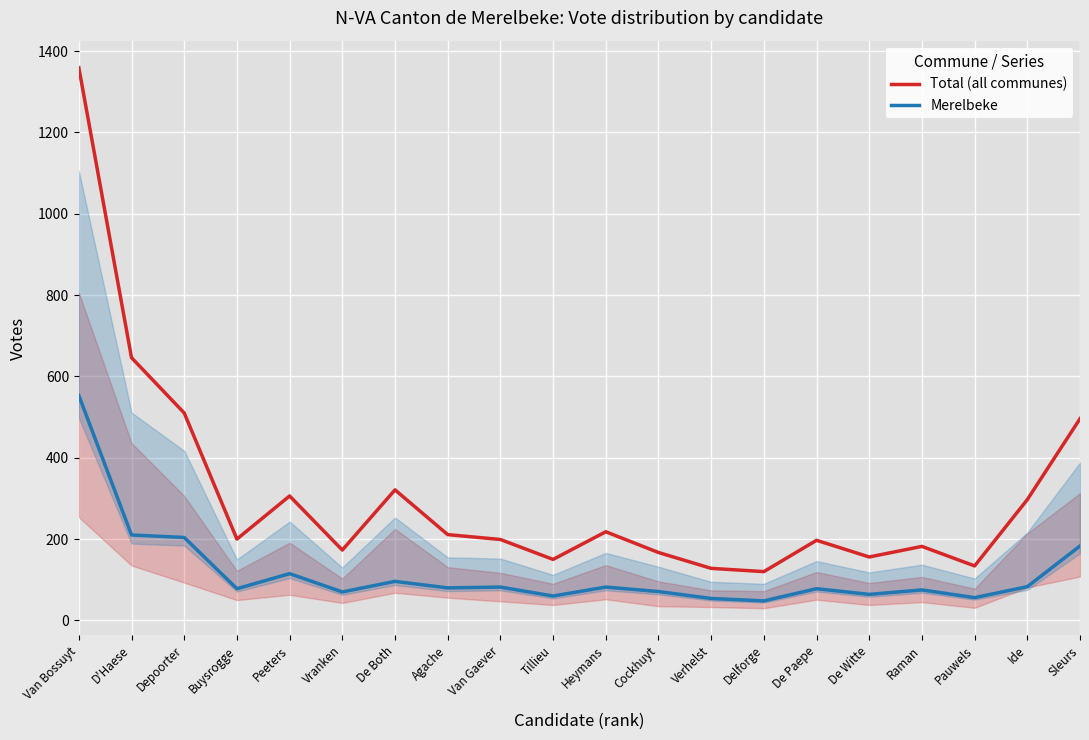

True or false: Merelbeke and Total (all communes) intersect in this chart.

False